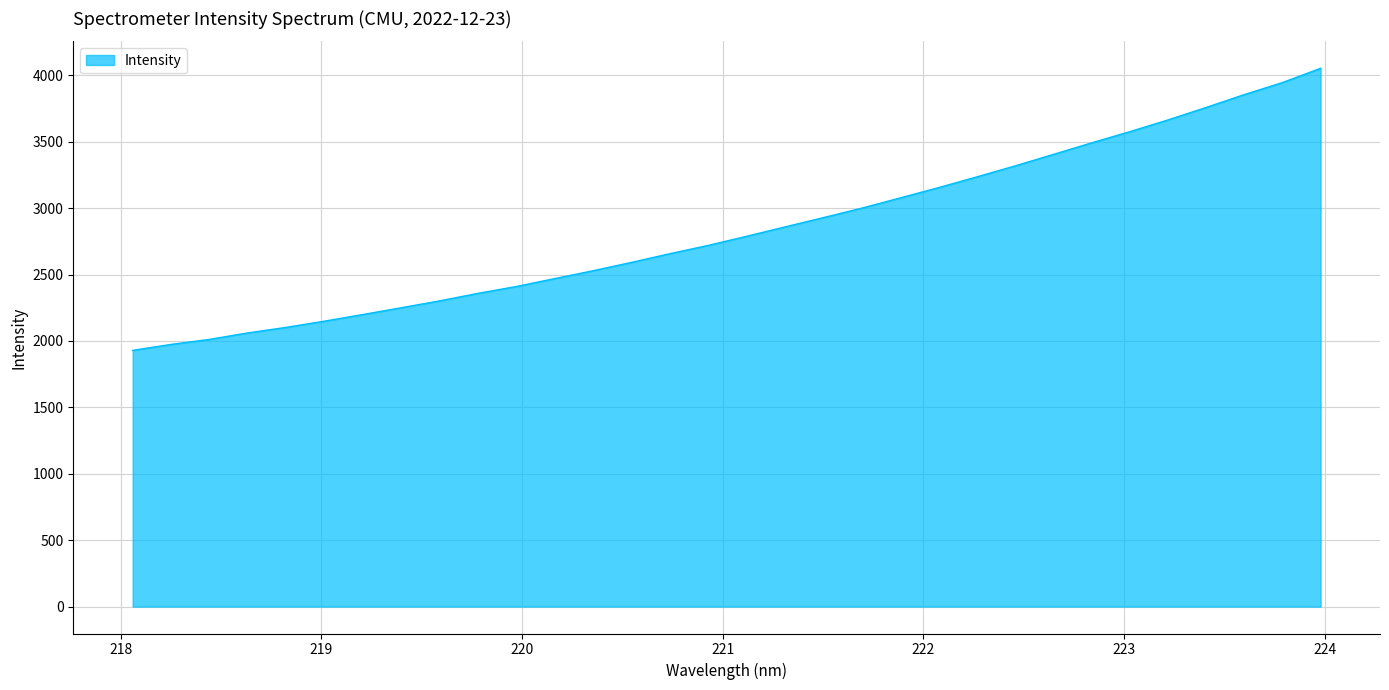

What is the smallest value displayed?

1929.4